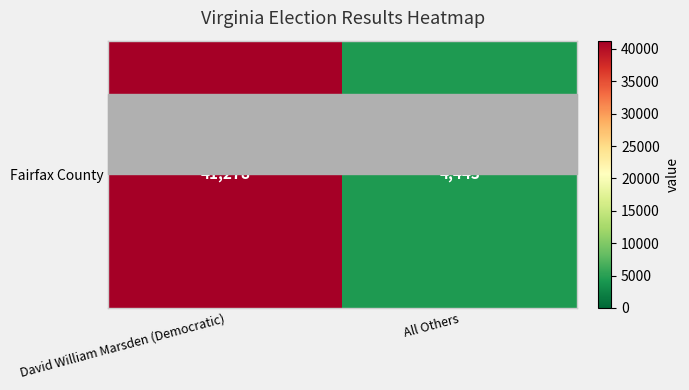

List the labels in order of value, largest first.

David William Marsden (Democratic), All Others